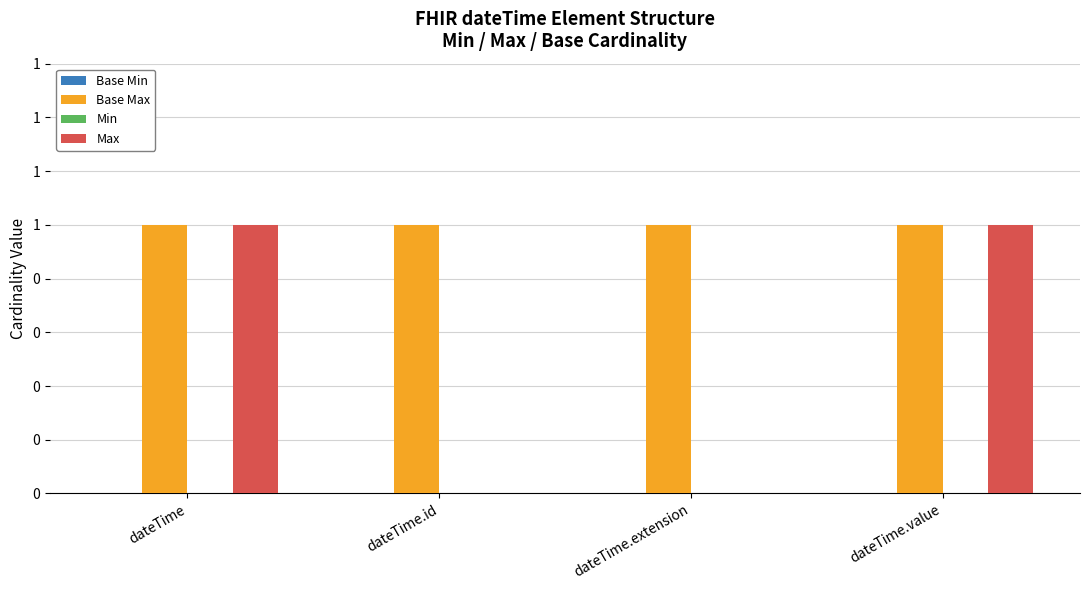

Which category has the lowest value across all series?

dateTime